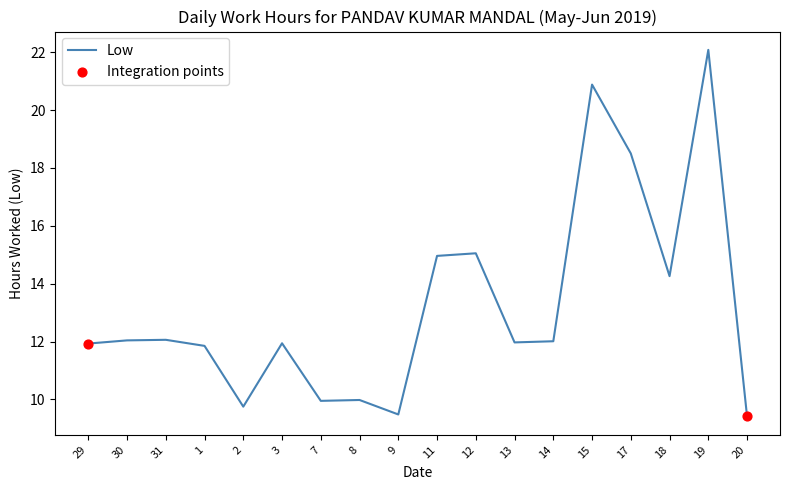

What is the change in value from 3 to 8?

-2.0